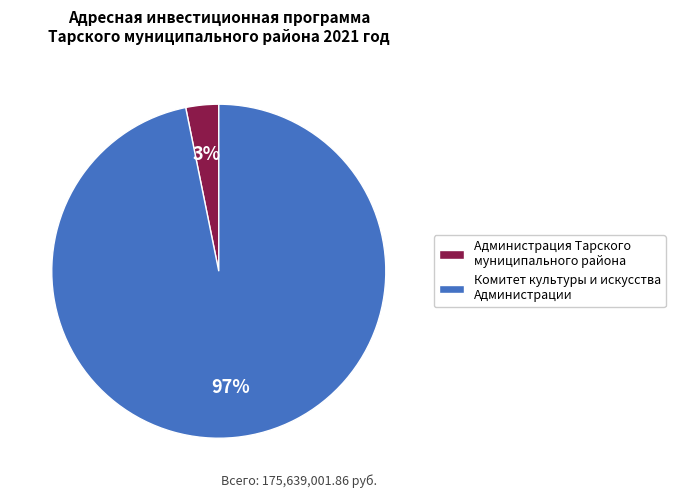

To the nearest percent, what is the difference between the Комитет культуры и искусства Администрации and Администрация Тарского муниципального района slice percentages?

94%